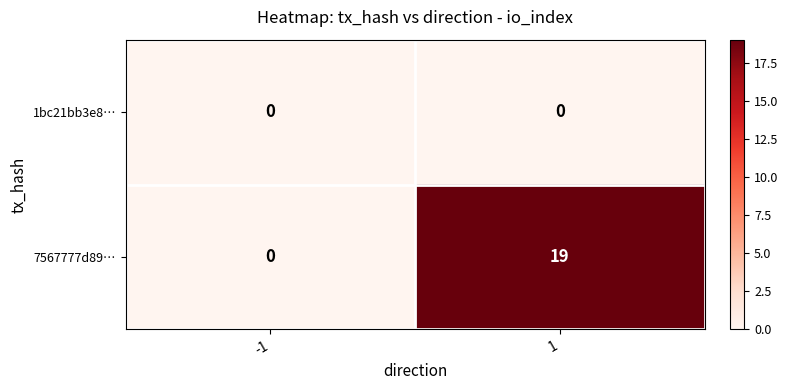

What is the total value across all series at 1?

19